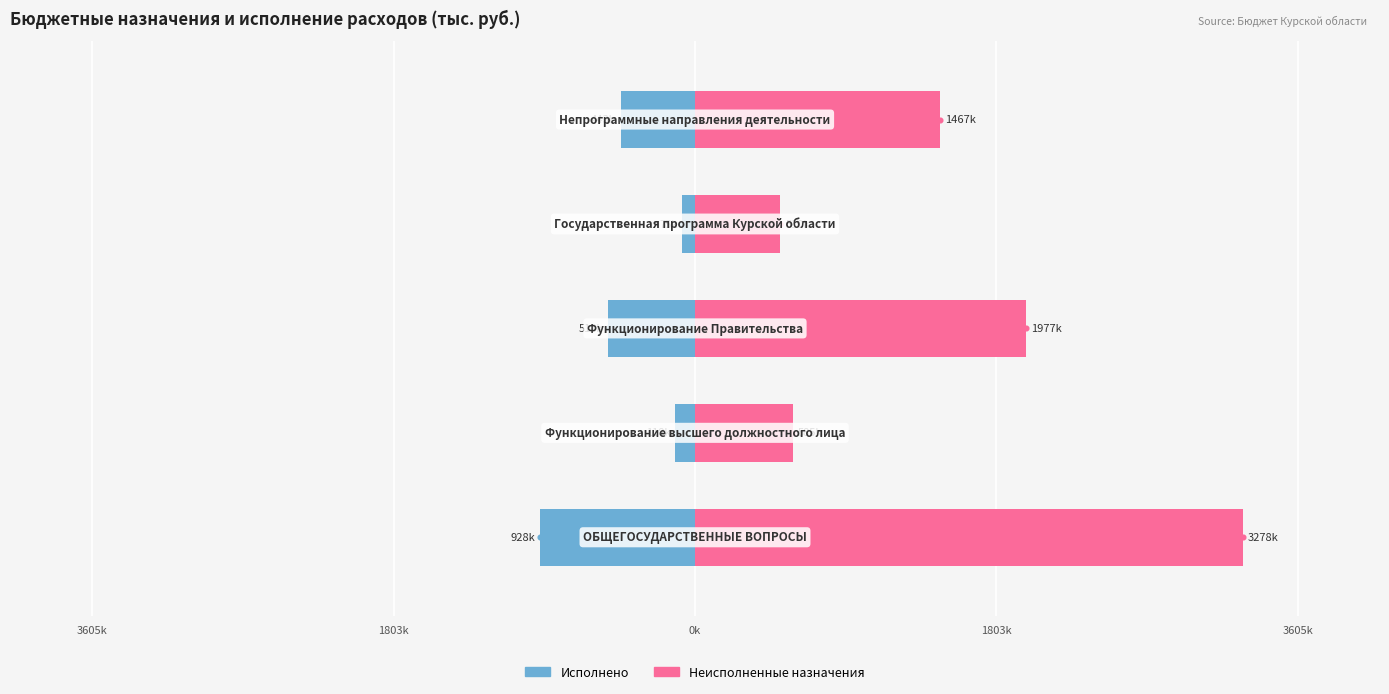

Is the value of Исполнено at 3605k greater than the value of Неисполненные назначения at 3605k?

No